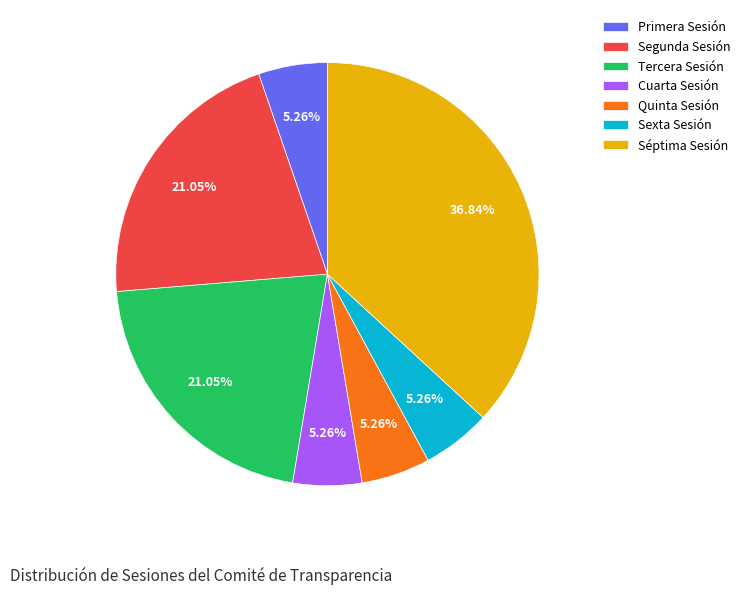

What portion of the pie excludes Quinta Sesión?

94.7%